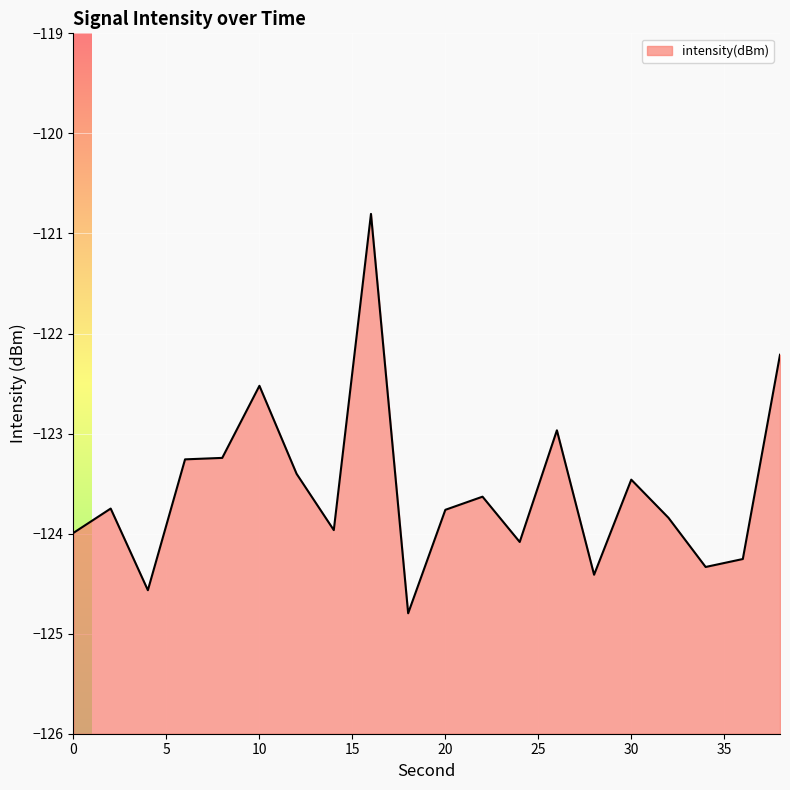

Does the chart display data point markers on the line(s)?

No